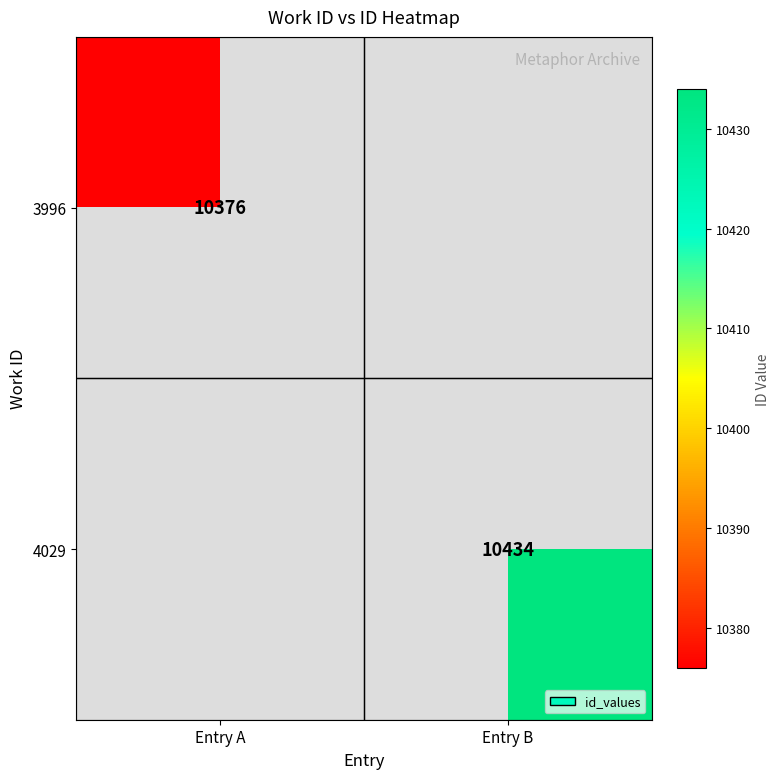

True or false: 3996 has a value of 5630.8 at Entry A.

False